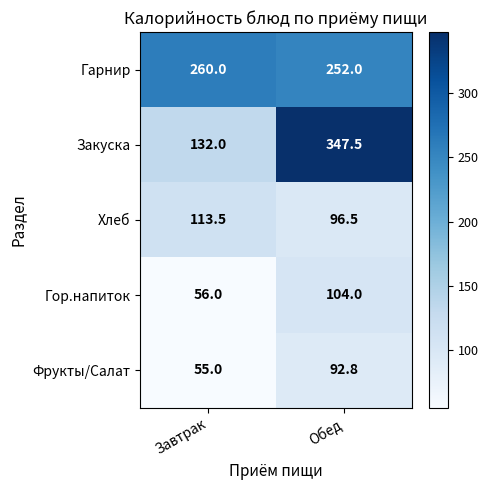

Rank the series by their maximum value, from highest to lowest.

Закуска, Гарнир, Хлеб, Гор.напиток, Фрукты/Салат